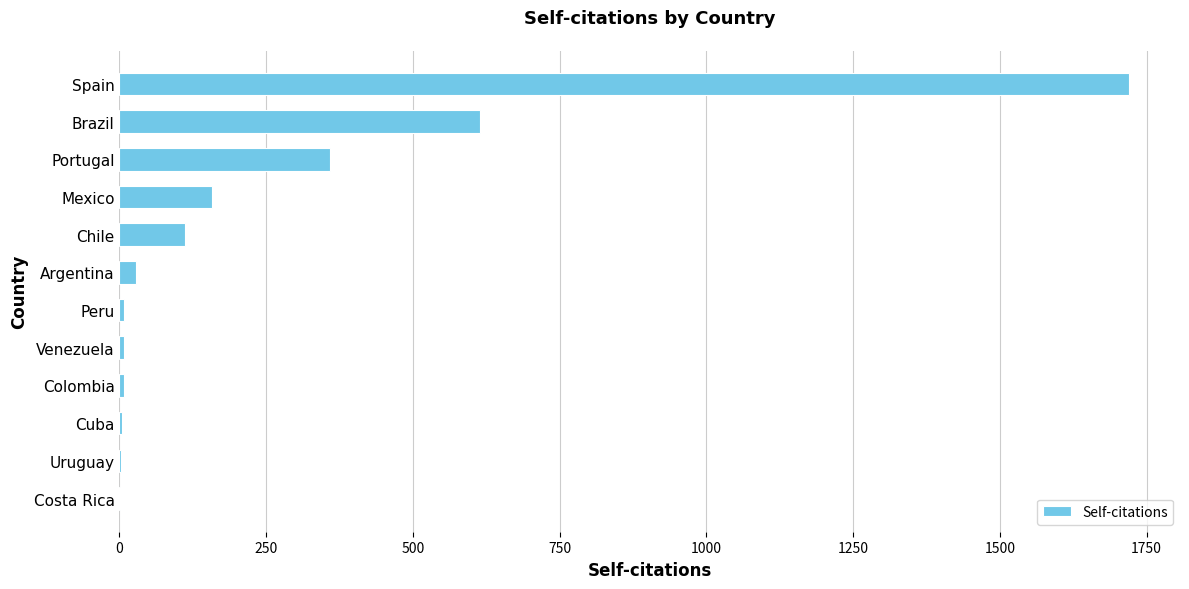

How many categories are shown in the chart?

12